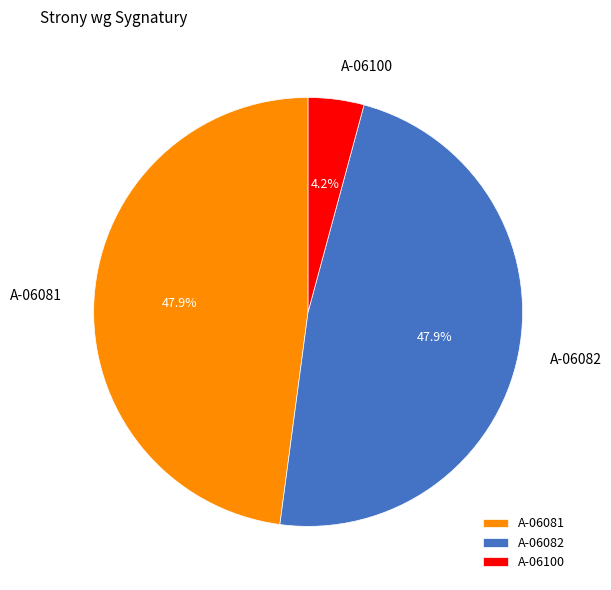

What is the smallest slice in the pie chart?

A-06100